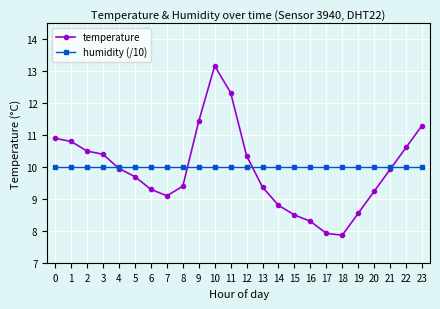

At how many categories does at least one series exceed 7?

24